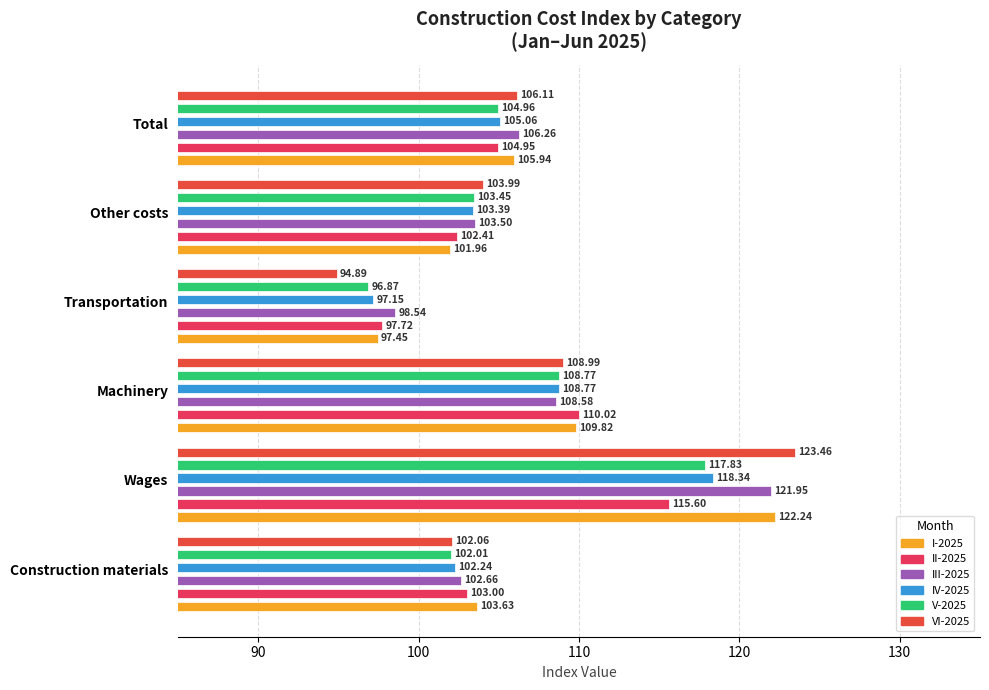

What is the sum of all values?

3824.6